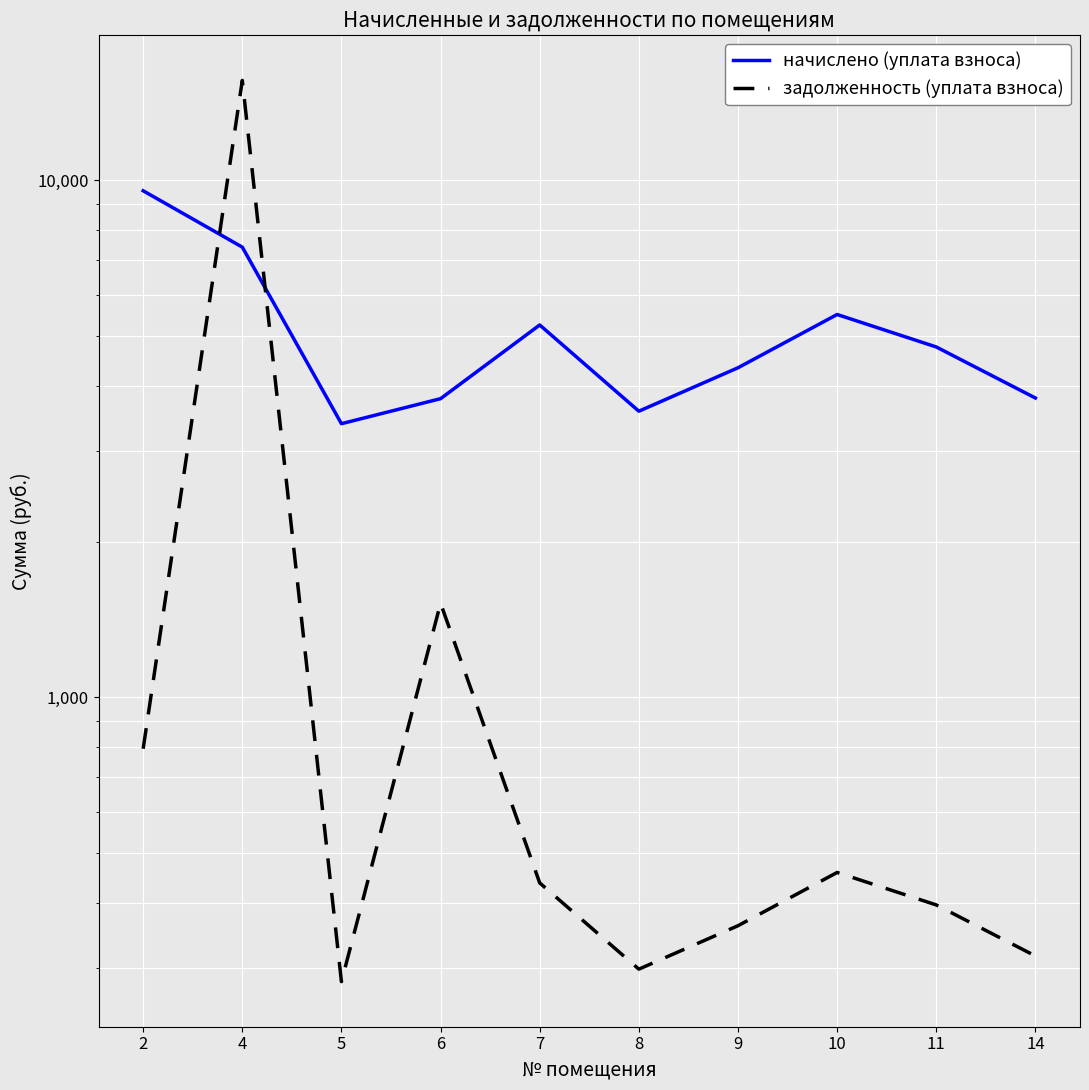

Where is the first local minimum for начислено (уплата взноса)?

5